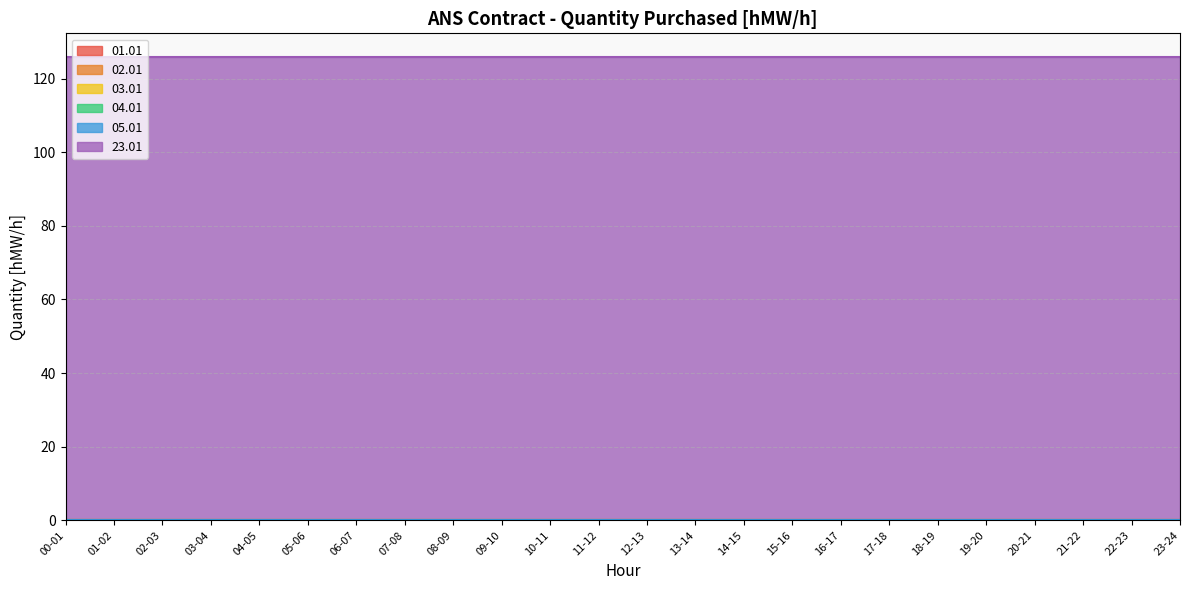

What is the label of the 20th point from the left?

19-20